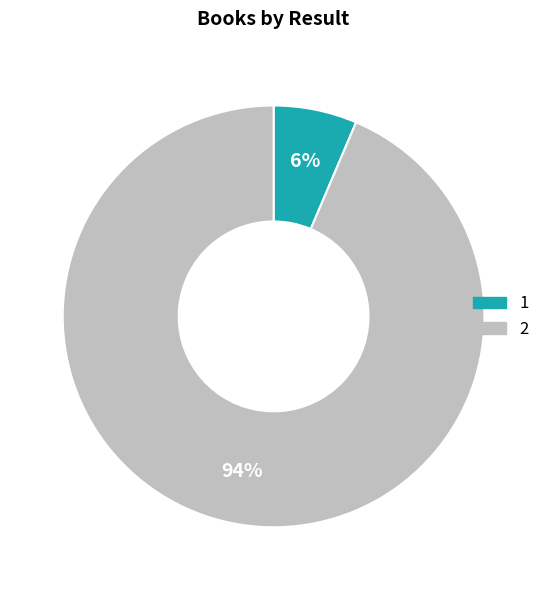

To the nearest percent, what is the average slice percentage?

50%